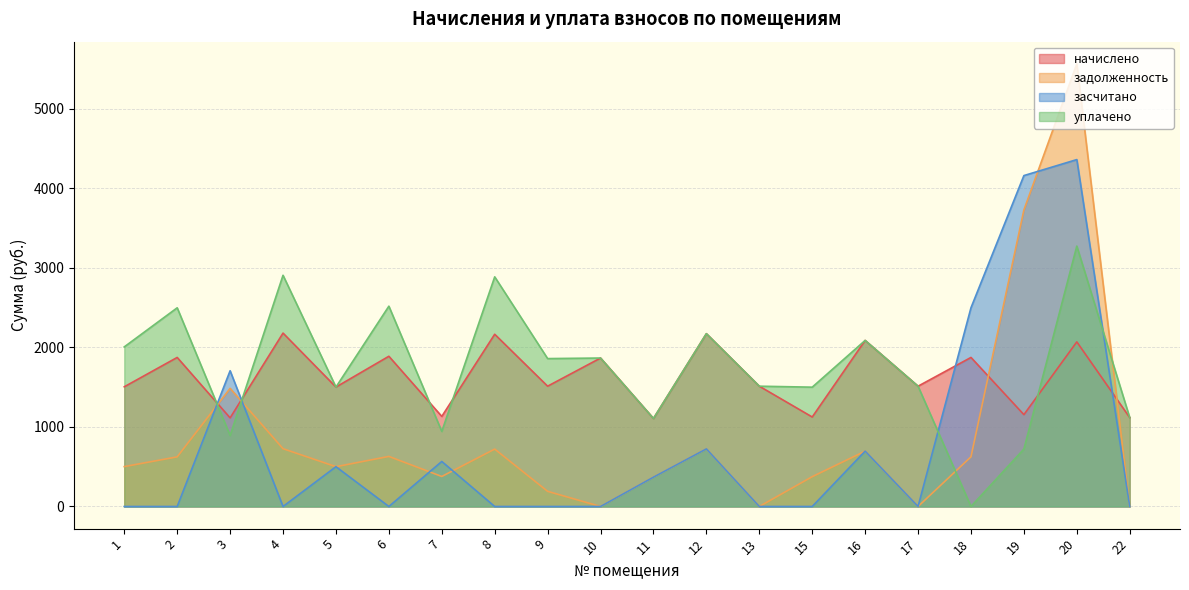

How many values in the задолженность series are below 623?

10